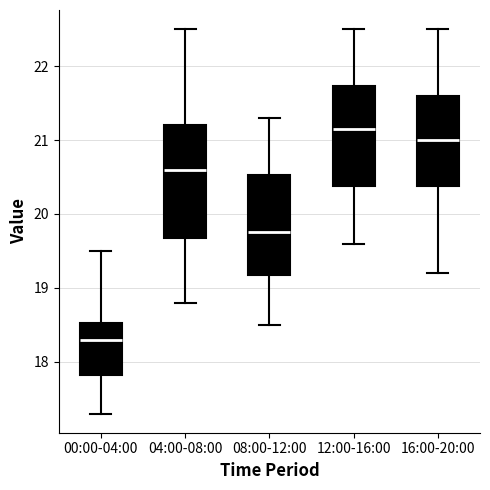

Reading left to right, transcribe this box plot: for each box, give where its median line is, the range the box spans, and where its two whiskers end, as read against the y-axis. The values are not printed on the chart, so give them approximately, as read against the axis.

00:00-04:00: median 18.3, box 17.8 to 18.5, whiskers 17.3 to 19.5
04:00-08:00: median 20.6, box 19.7 to 21.2, whiskers 18.8 to 22.5
08:00-12:00: median 19.8, box 19.2 to 20.5, whiskers 18.5 to 21.3
12:00-16:00: median 21.2, box 20.4 to 21.7, whiskers 19.6 to 22.5
16:00-20:00: median 21.0, box 20.4 to 21.6, whiskers 19.2 to 22.5